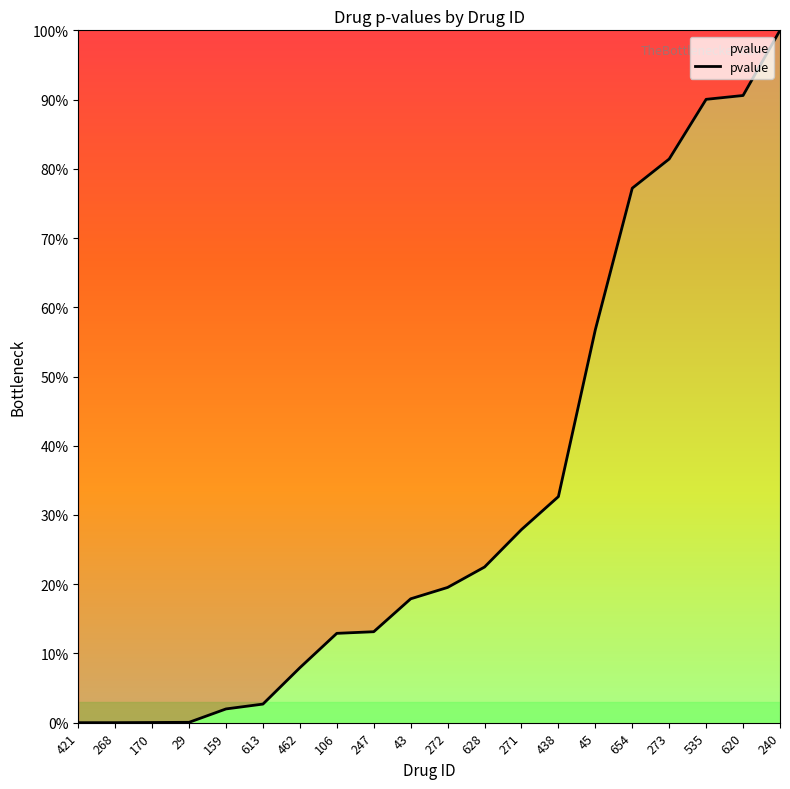

Does the chart have visible grid lines?

No